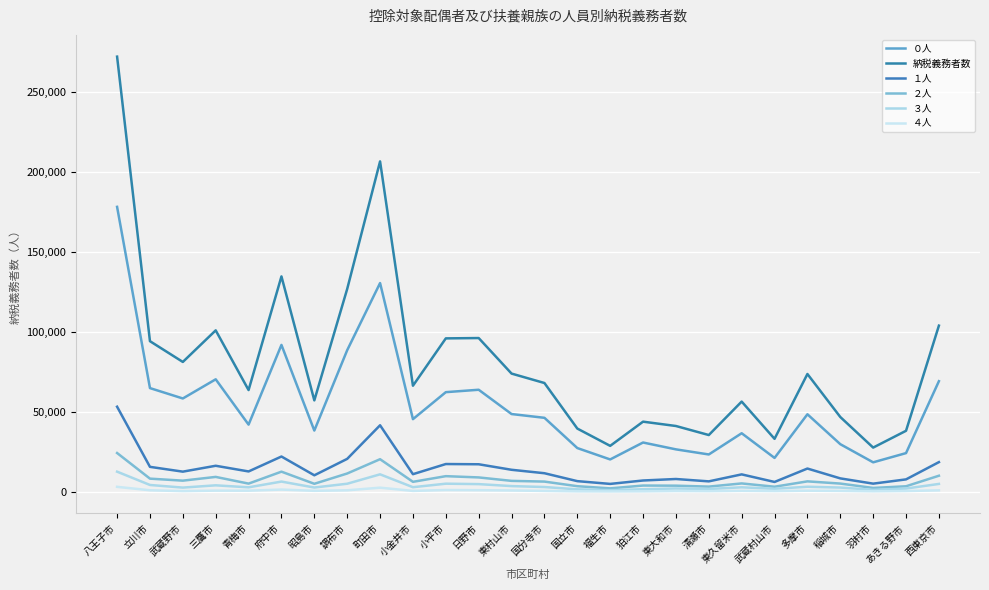

True or false: １人 and ４人 cross at least once.

False